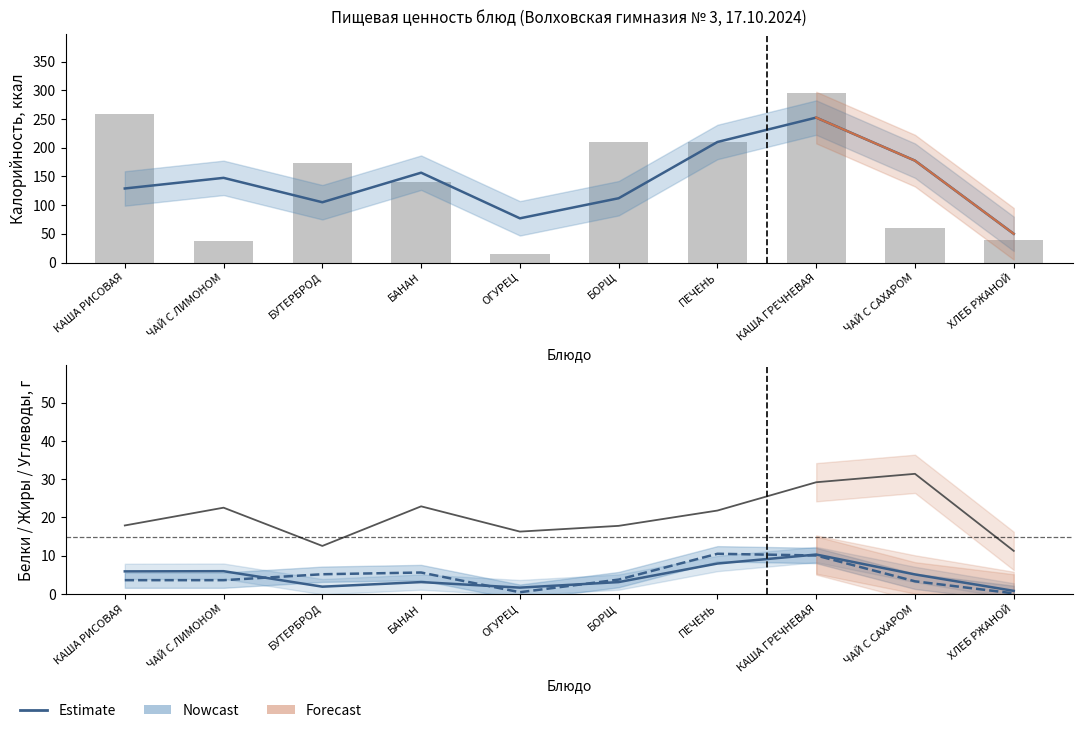

Reading left to right, what are all the values shown in this chart?

Калорийность: КАША РИСОВАЯ=258.0	ЧАЙ С ЛИМОНОМ=37.0	БУТЕРБРОД=173.0	БАНАН=140.0	ОГУРЕЦ=14.0	БОРЩ=210.0	ПЕЧЕНЬ=210.0	КАША ГРЕЧНЕВАЯ=295.0	ЧАЙ С САХАРОМ=60.0	ХЛЕБ РЖАНОЙ=40.0
Белки: КАША РИСОВАЯ=11.8	ЧАЙ С ЛИМОНОМ=0.1	БУТЕРБРОД=3.7	БАНАН=2.5	ОГУРЕЦ=0.8	БОРЩ=5.4	ПЕЧЕНЬ=10.5	КАША ГРЕЧНЕВАЯ=10.1	ЧАЙ С САХАРОМ=0.1	ХЛЕБ РЖАНОЙ=1.5
Жиры: КАША РИСОВАЯ=7.2	ЧАЙ С ЛИМОНОМ=0.0	БУТЕРБРОД=10.3	БАНАН=0.9	ОГУРЕЦ=0.0	БОРЩ=7.5	ПЕЧЕНЬ=13.5	КАША ГРЕЧНЕВАЯ=6.6	ЧАЙ С САХАРОМ=0.0	ХЛЕБ РЖАНОЙ=0.3
Углеводы: КАША РИСОВАЯ=35.8	ЧАЙ С ЛИМОНОМ=9.3	БУТЕРБРОД=15.8	БАНАН=30.0	ОГУРЕЦ=2.6	БОРЩ=33.0	ПЕЧЕНЬ=10.6	КАША ГРЕЧНЕВАЯ=47.8	ЧАЙ С САХАРОМ=15.0	ХЛЕБ РЖАНОЙ=7.5